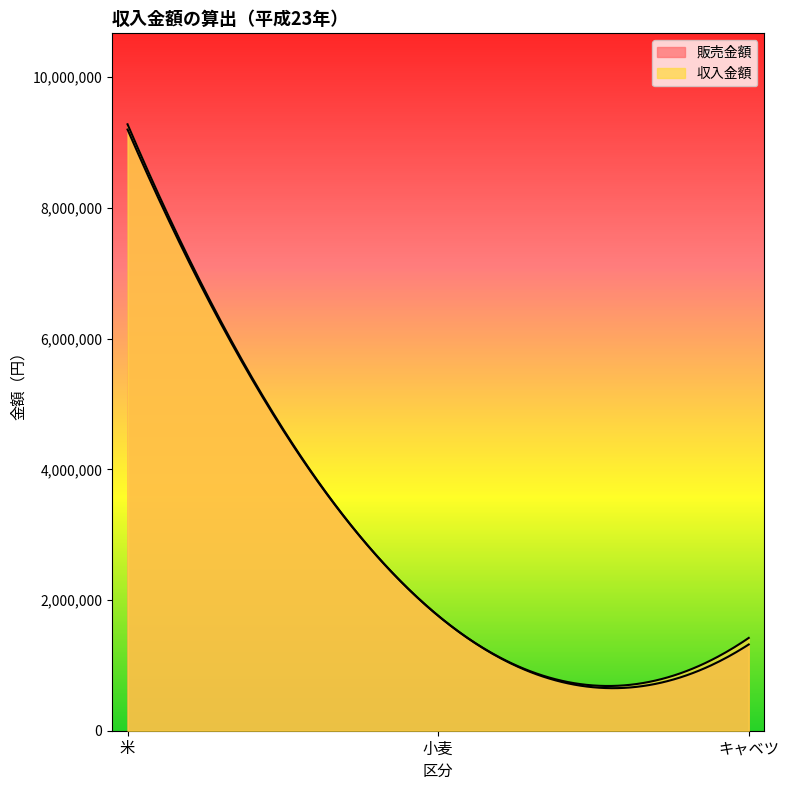

Where does the 販売金額 series first go above 1760000?

米